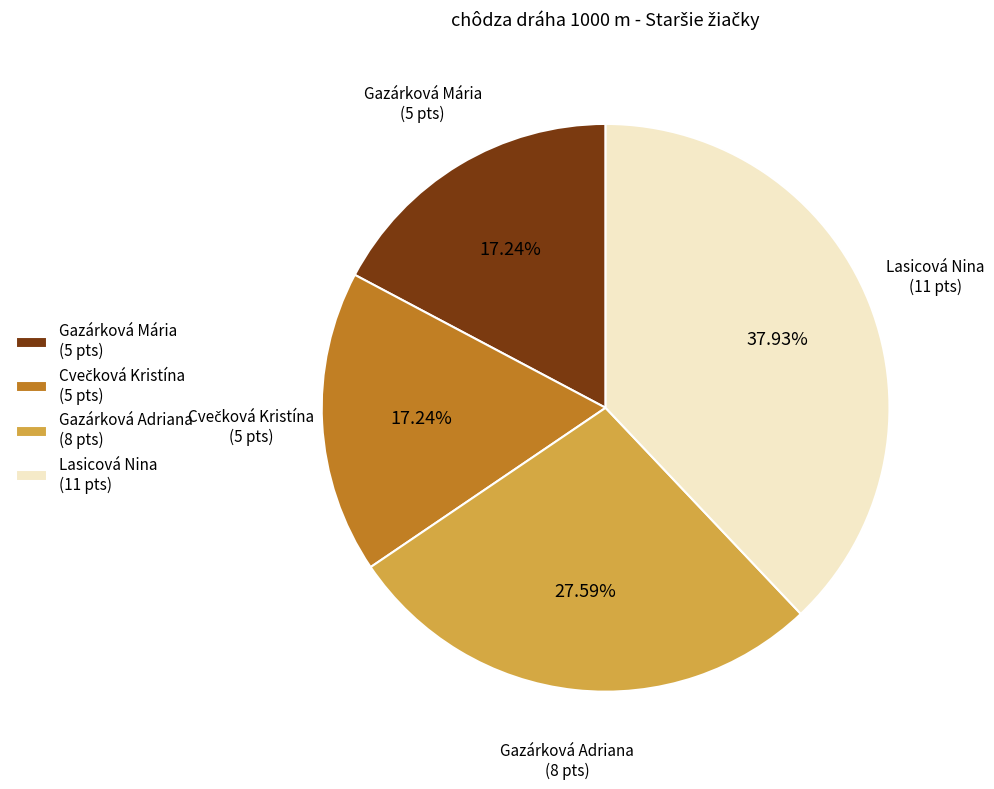

Which has a higher value, Gazárková Adriana (8 pts) or Gazárková Mária (5 pts)?

Gazárková Adriana (8 pts)